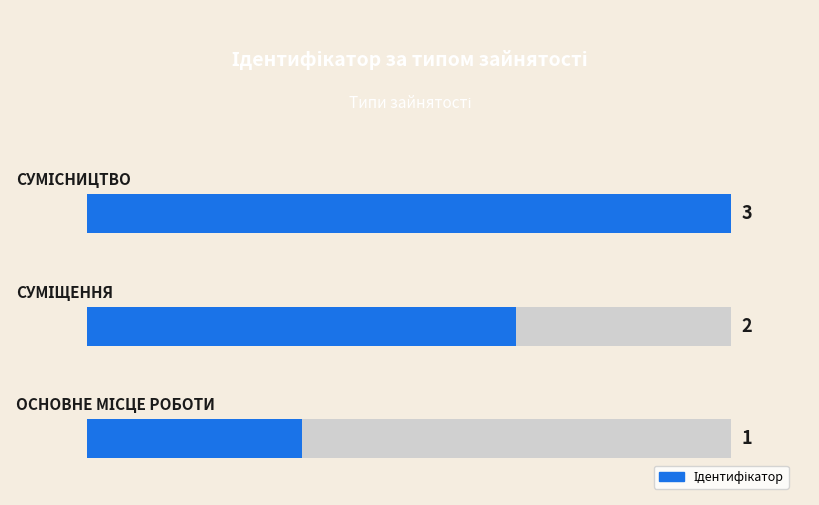

What is the value of the 1st bar from the left?

1